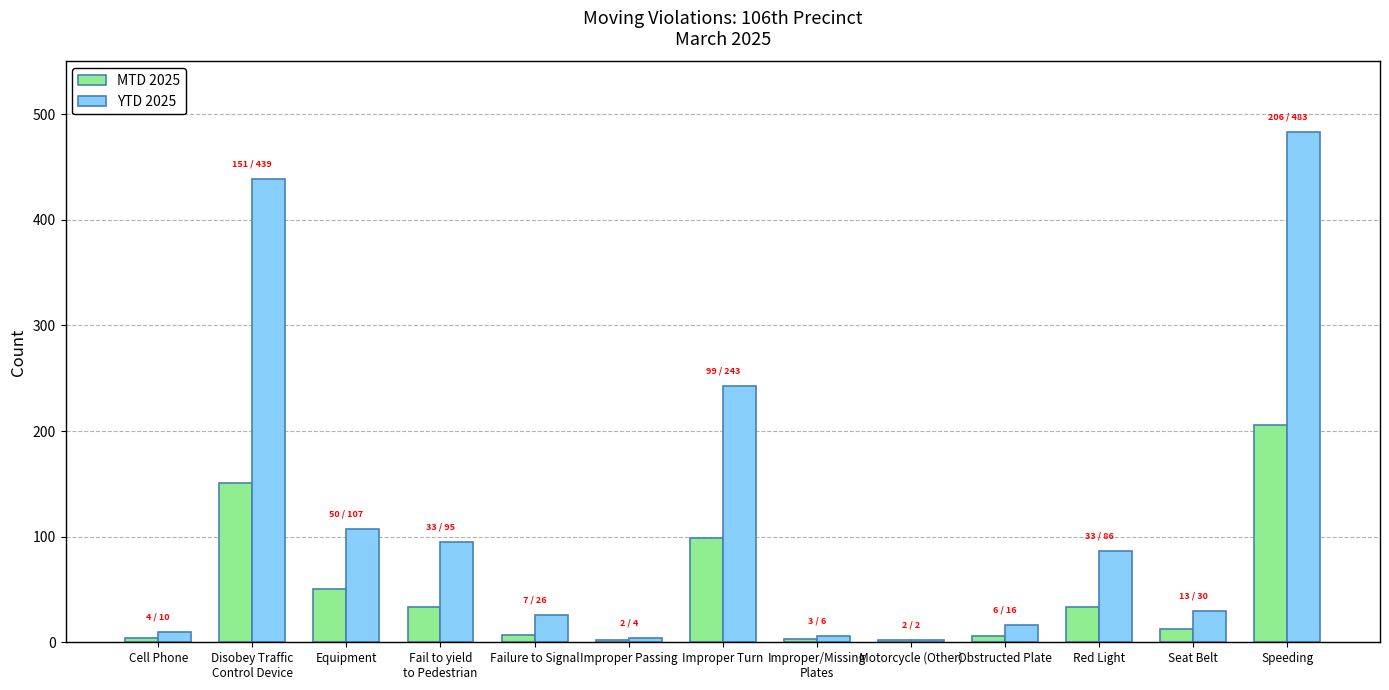

What is the sum of the YTD 2025 values at Cell Phone and Equipment?

117